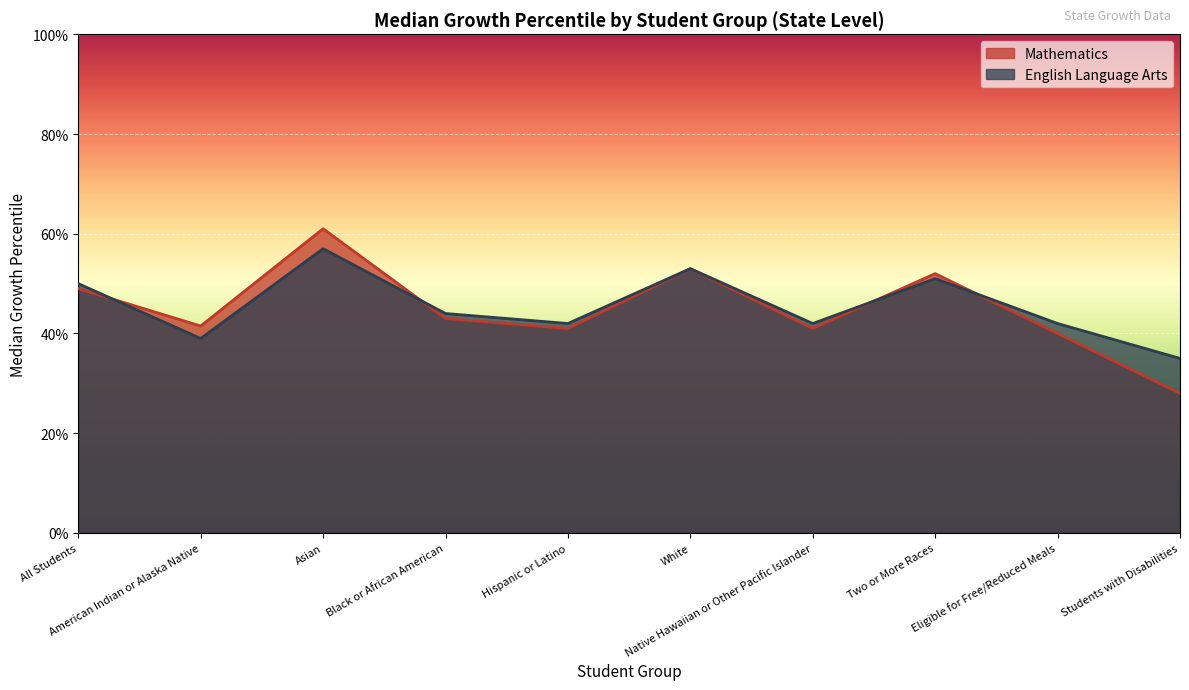

Does the chart display data point markers on the line(s)?

No